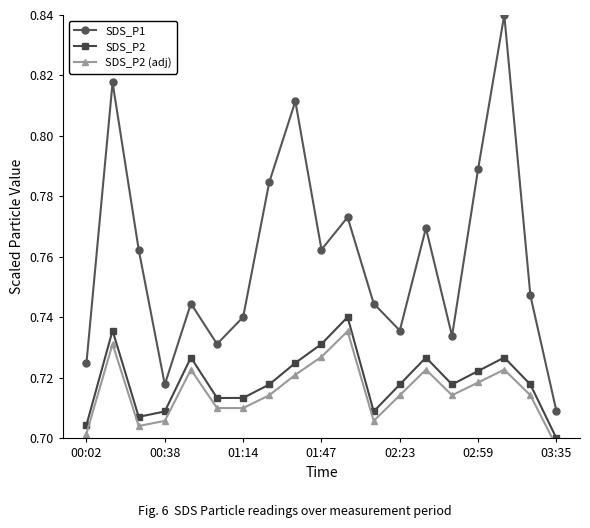

True or false: SDS_P1 and SDS_P2 intersect in this chart.

False